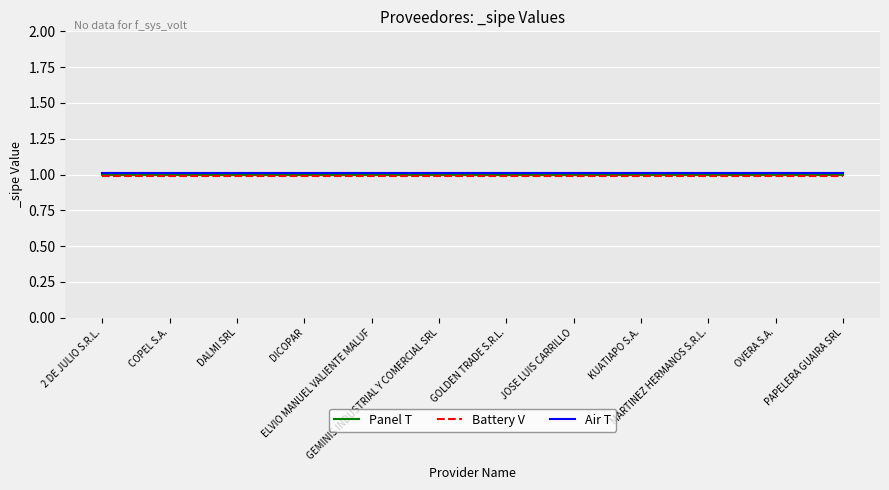

The Panel T series shows 1.0 at COPEL S.A.. True or false?

True